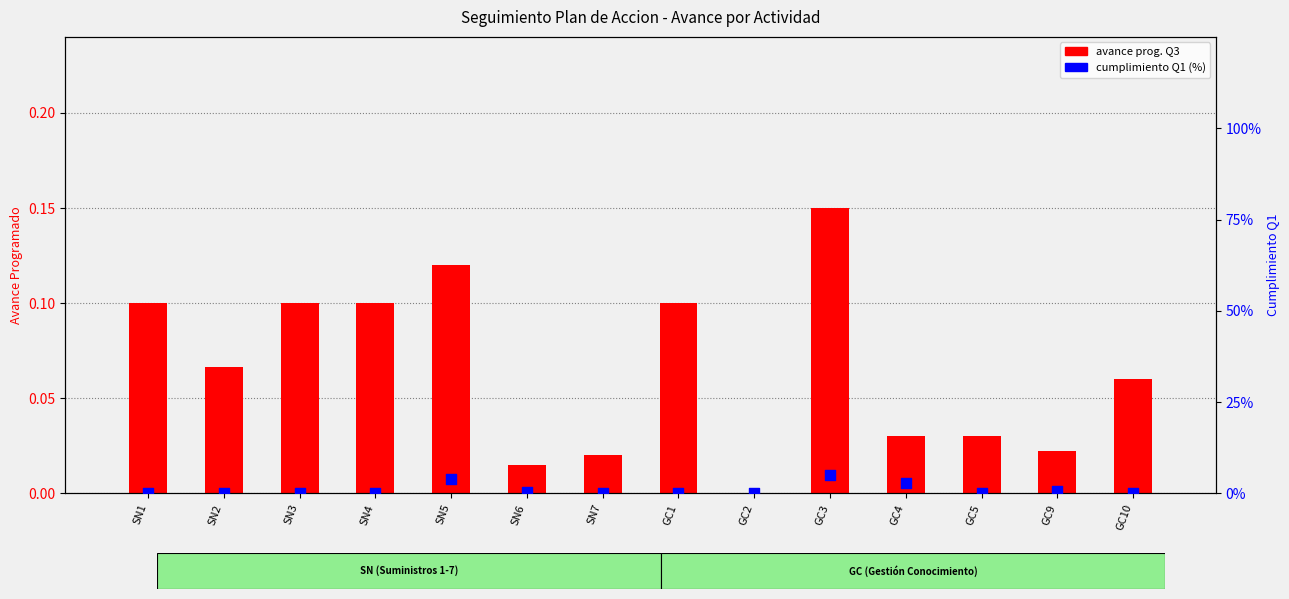

Which series has the largest Y range (max minus min)?

cumplimiento Q1 (%)